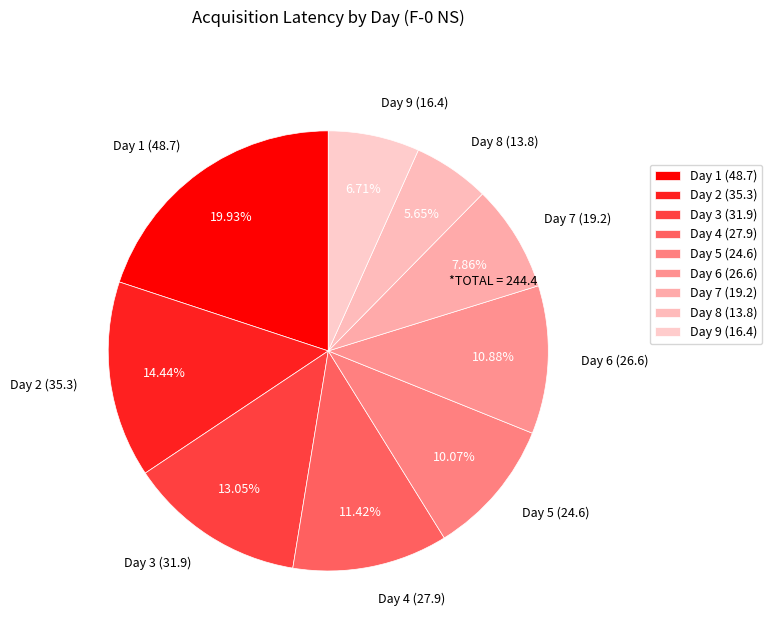

Combined, do Day 5 and Day 7 account for over 50%?

No